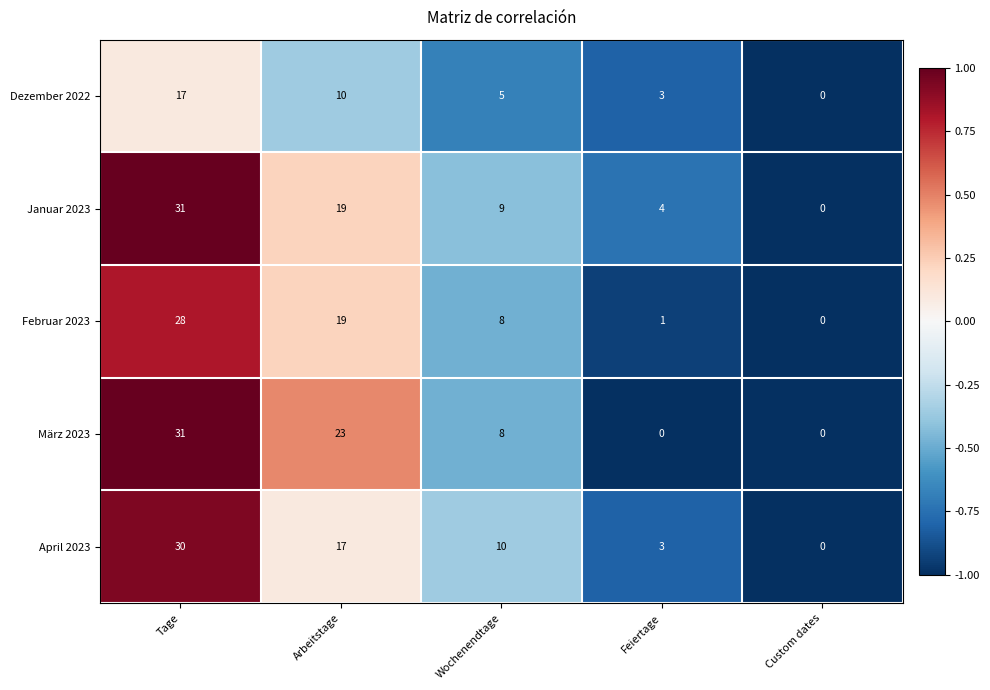

The value of Dezember 2022 at Wochenendtage is 5. True or false?

True